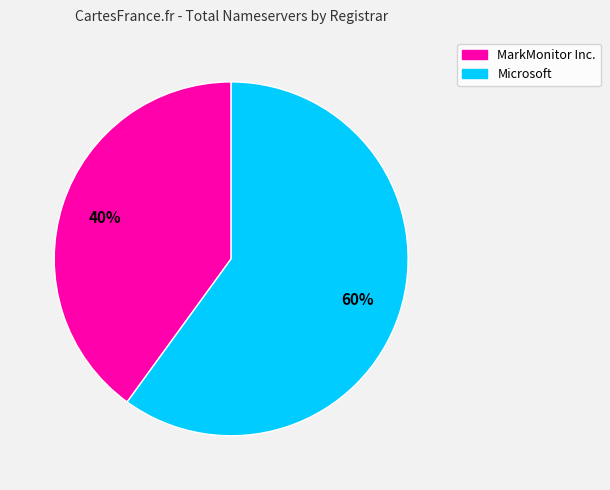

What is the smallest slice in the pie chart?

MarkMonitor Inc.